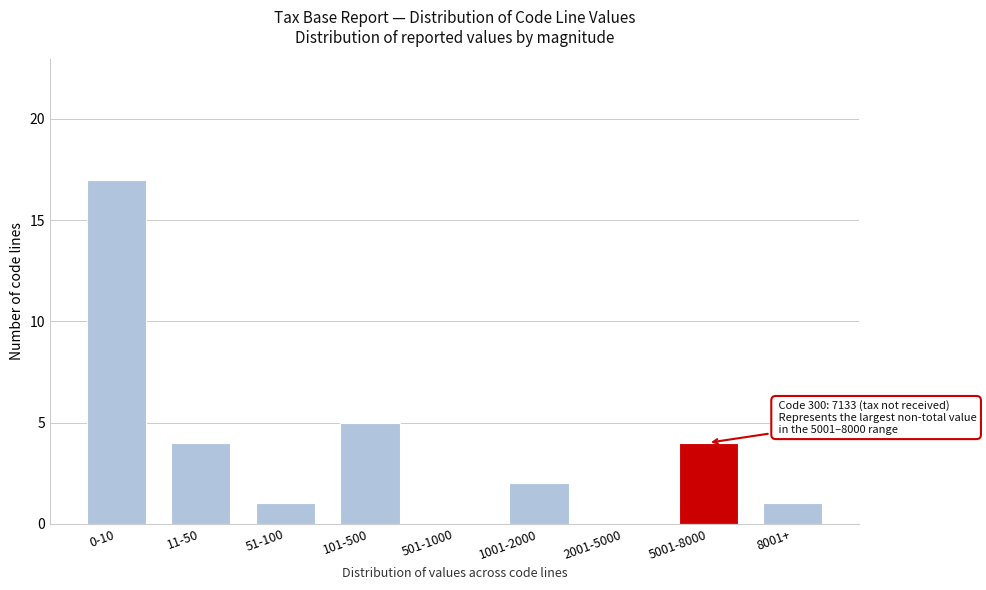

Reading left to right, list all the values displayed in this chart.

0-10=17	11-50=4	51-100=1	101-500=5	501-1000=0	1001-2000=2	2001-5000=0	5001-8000=4	8001+=1